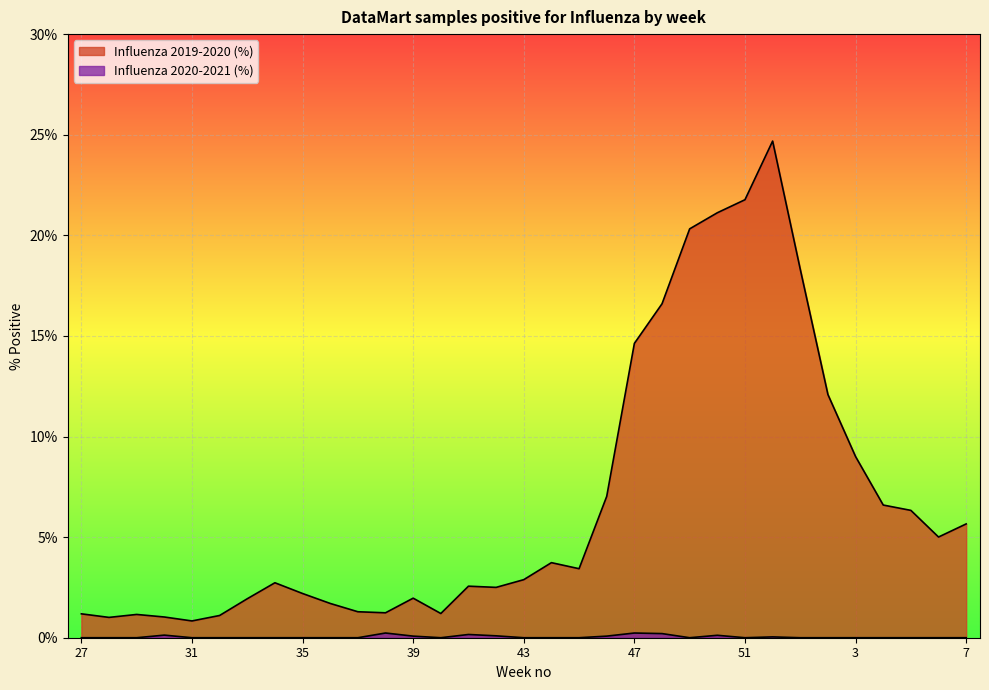

Reading right to left, what are all the values shown in this chart?

Influenza 2019-2020 (%): 5.7	5.0	6.3	6.6	9.0	12.1	18.3	24.7	21.8	21.1	20.3	16.6	14.6	7.0	3.4	3.7	2.9	2.5	2.6	1.2	2.0	1.2	1.3	1.7	2.2	2.7	1.9	1.1	0.8	1.0	1.2	1.0	1.2
Influenza 2020-2021 (%): 0.0	0.0	0.0	0.0	0.0	0.0	0.0	0.0	0.0	0.1	0.0	0.2	0.2	0.1	0.0	0.0	0.0	0.1	0.2	0.0	0.1	0.2	0.0	0.0	0.0	0.0	0.0	0.0	0.0	0.1	0.0	0.0	0.0